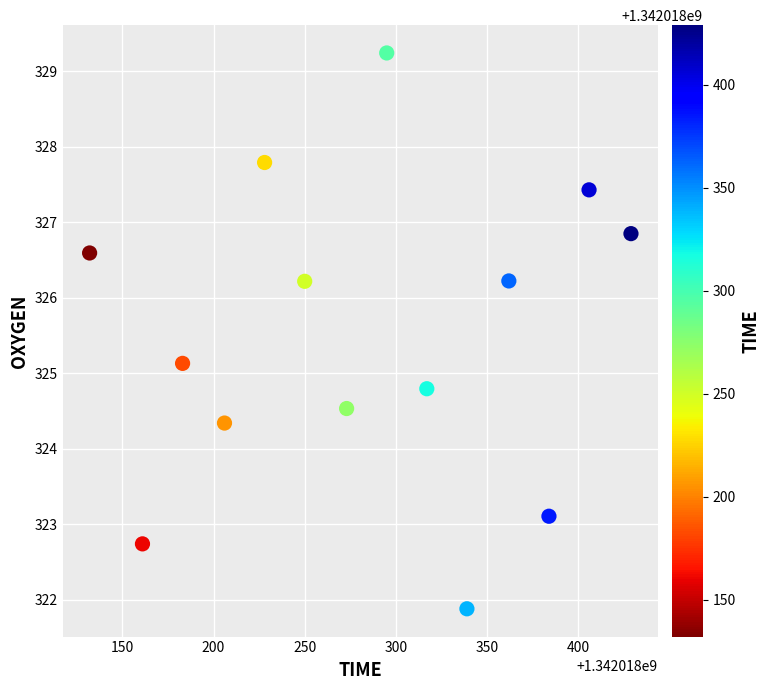

What is the range of Y values (max minus min)?

7.4